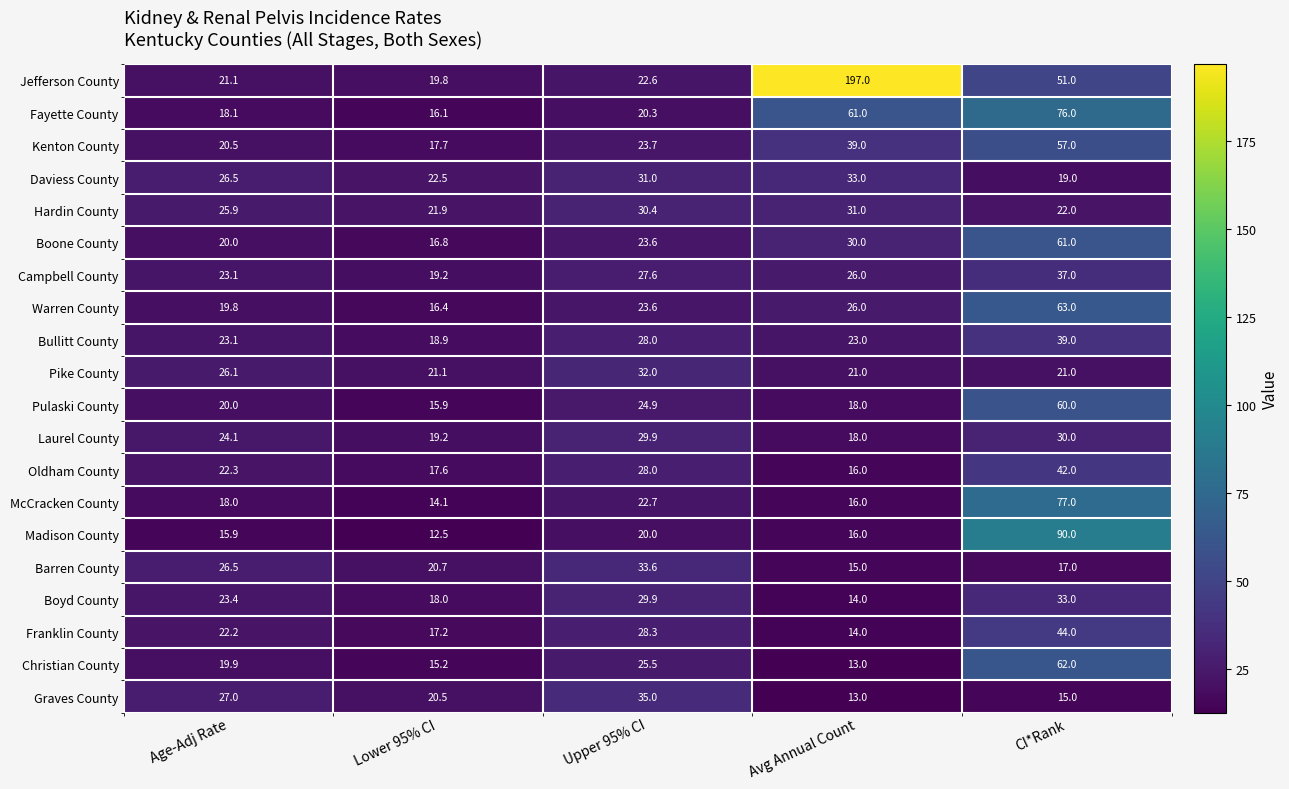

List the labels in order of Boyd County value, largest first.

CI*Rank, Upper 95% CI, Age-Adj Rate, Lower 95% CI, Avg Annual Count